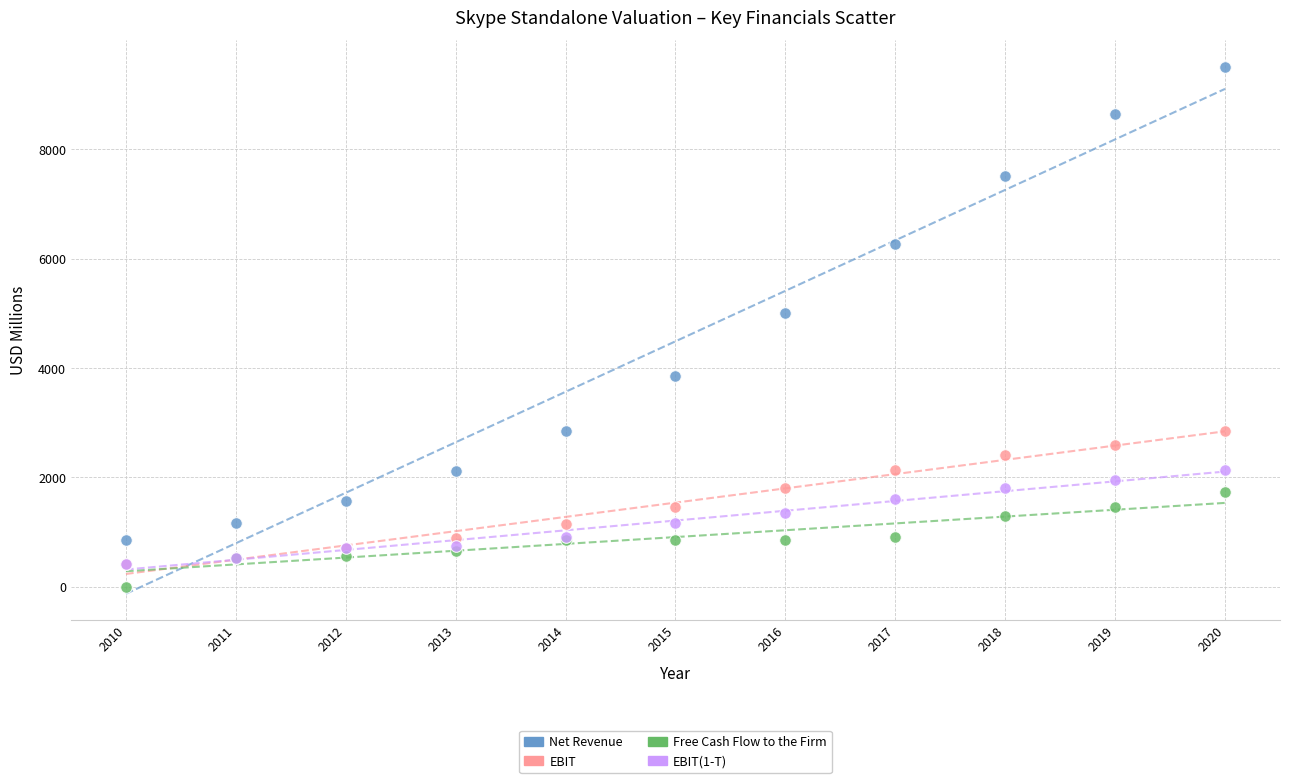

Which series has the widest spread of Y values?

Net Revenue